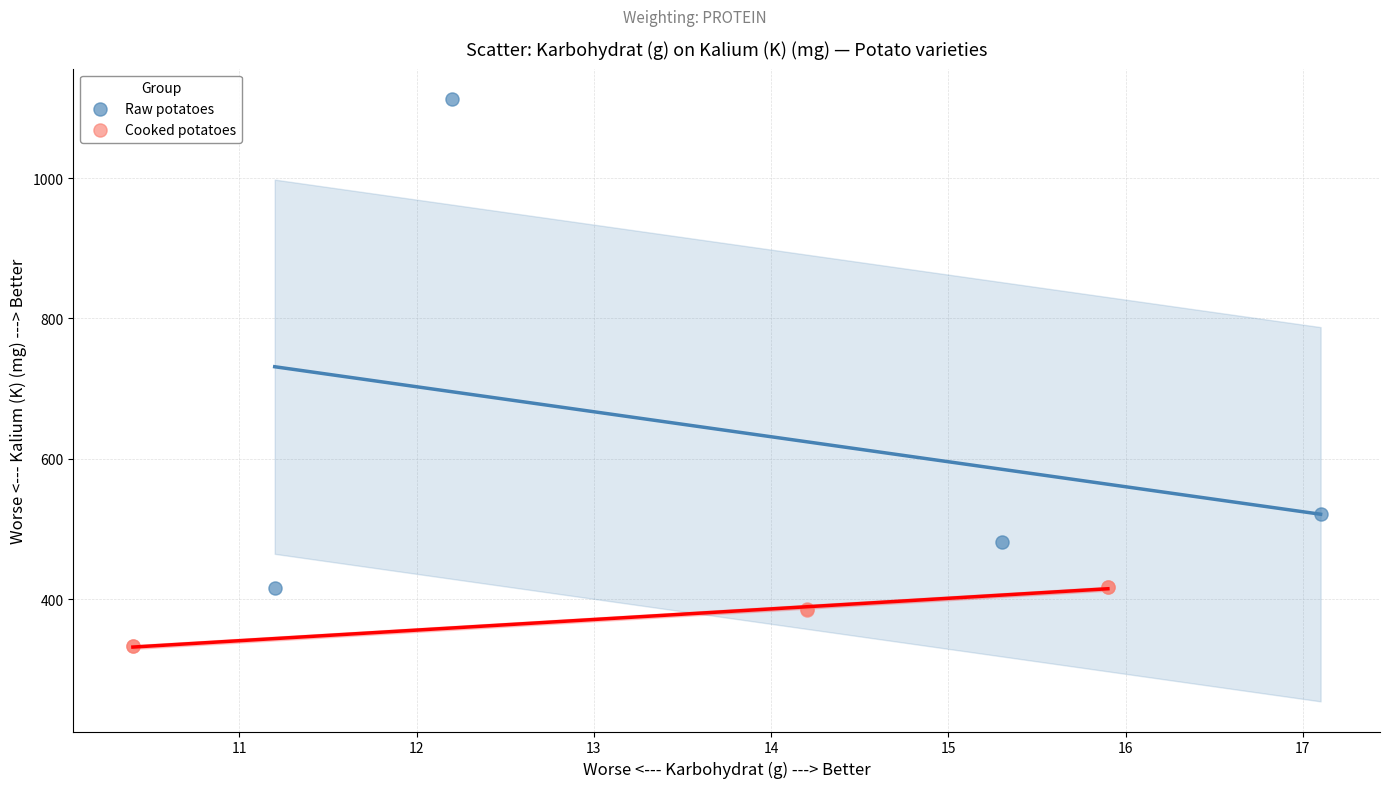

Which series contains the highest Y value?

Raw potatoes